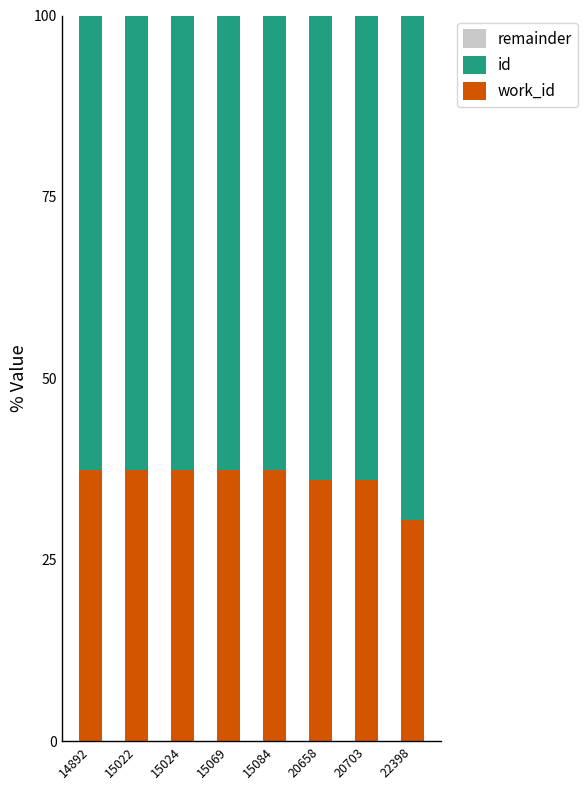

Which series has the largest total across all categories?

id